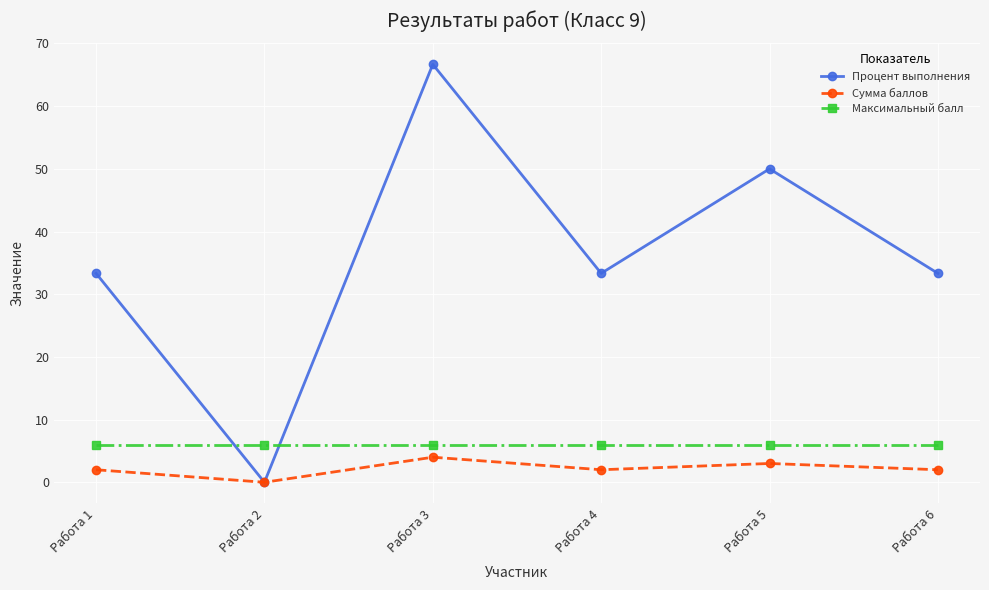

What is the total value across all series at Работа 4?

41.3